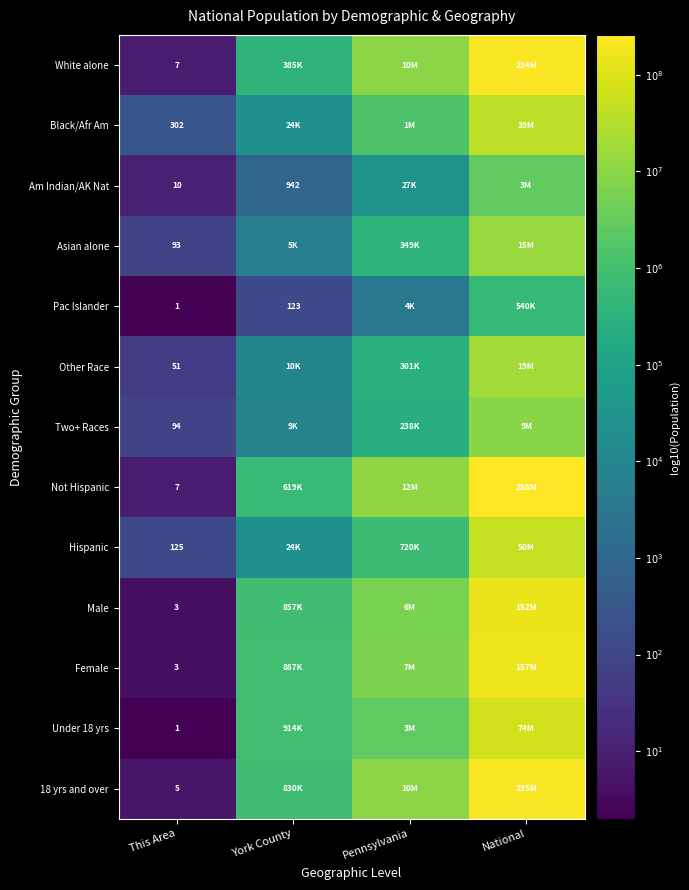

The value of Under 18 yrs at Pennsylvania is 6.4. True or false?

True